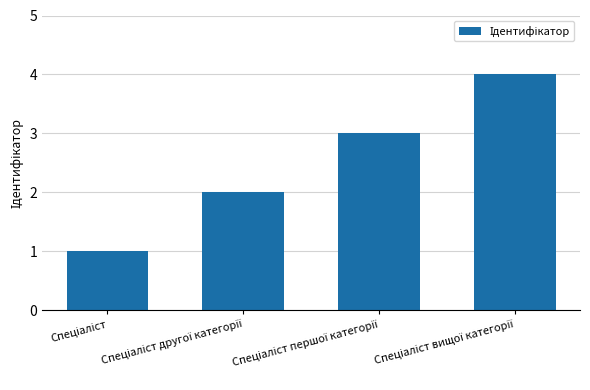

What is the difference between the maximum and minimum values?

3